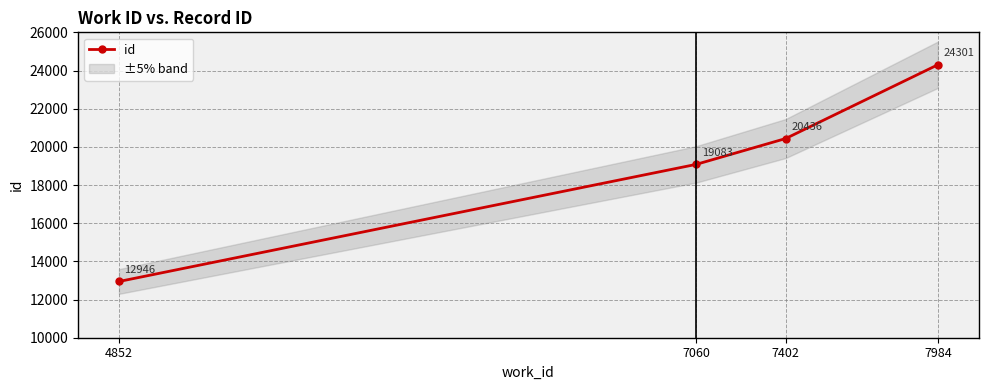

What is the difference between the maximum and second lowest values?

5218